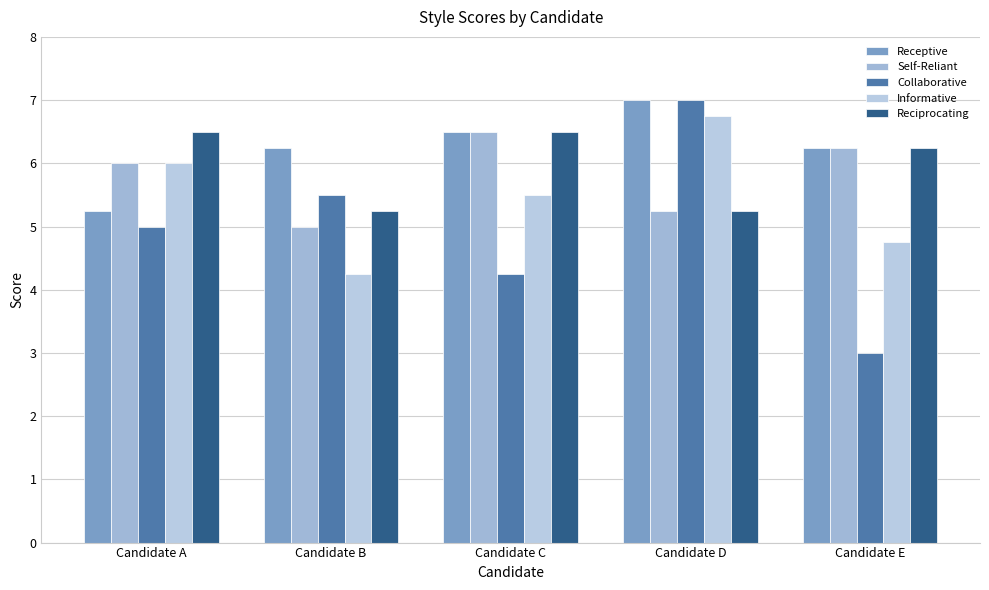

Reading left to right, transcribe all the data shown in this chart.

Receptive: Candidate A=5.2	Candidate B=6.2	Candidate C=6.5	Candidate D=7.0	Candidate E=6.2
Self-Reliant: Candidate A=6.0	Candidate B=5.0	Candidate C=6.5	Candidate D=5.2	Candidate E=6.2
Collaborative: Candidate A=5.0	Candidate B=5.5	Candidate C=4.2	Candidate D=7.0	Candidate E=3.0
Informative: Candidate A=6.0	Candidate B=4.2	Candidate C=5.5	Candidate D=6.8	Candidate E=4.8
Reciprocating: Candidate A=6.5	Candidate B=5.2	Candidate C=6.5	Candidate D=5.2	Candidate E=6.2